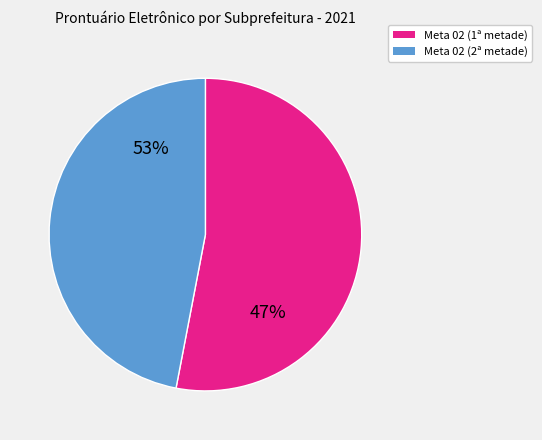

To the nearest percent, what is the difference between the largest and smallest slice percentages?

6%